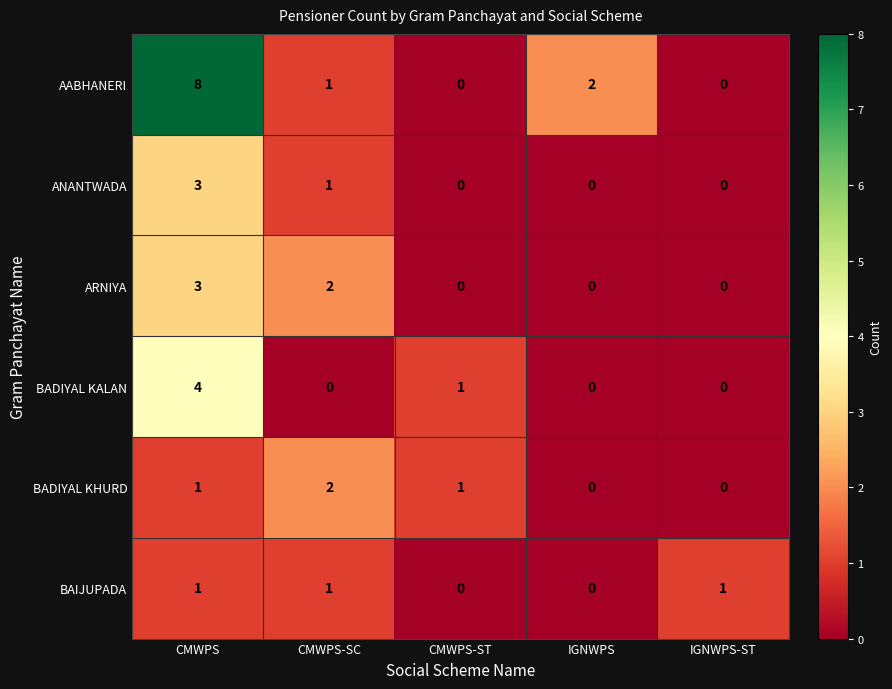

What is the sum of the ARNIYA values at CMWPS and IGNWPS-ST?

3